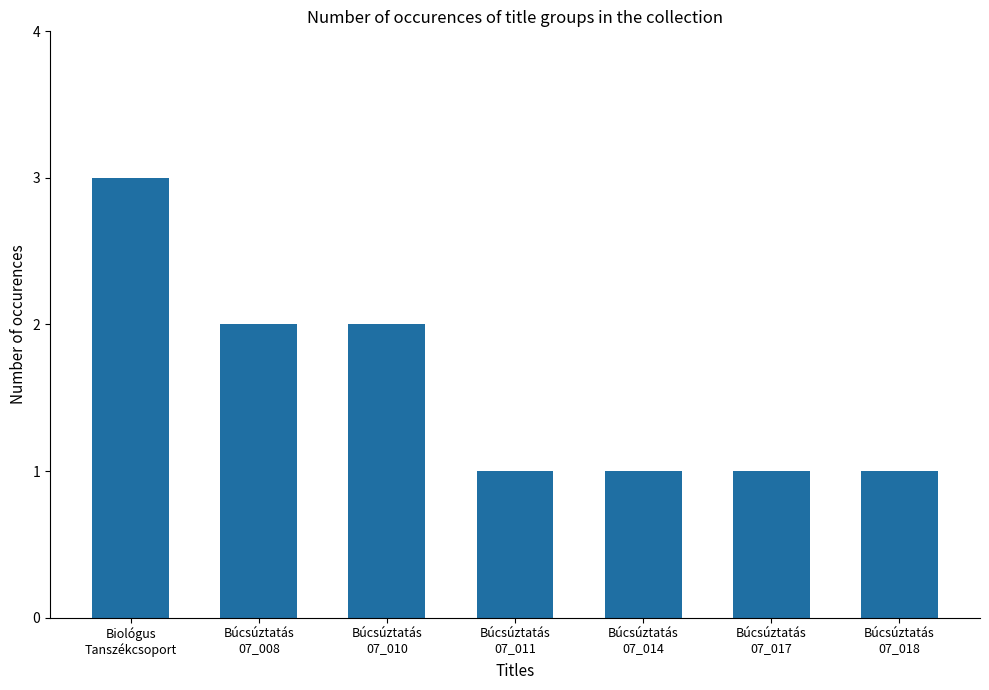

How many bars are there in total?

7